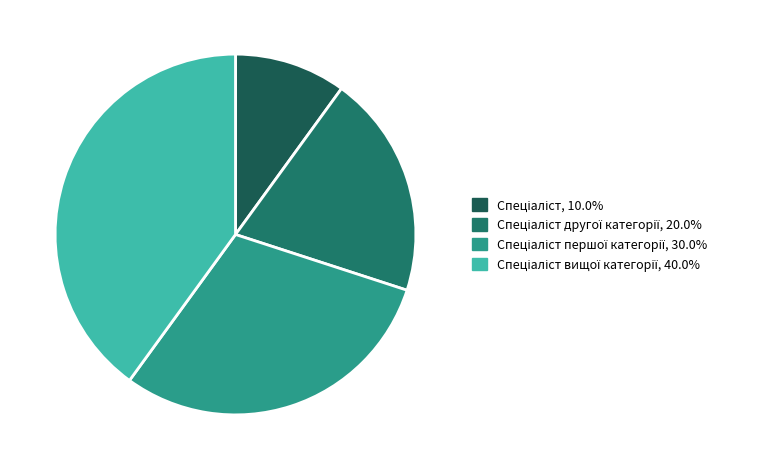

How many slices are in this pie chart?

4